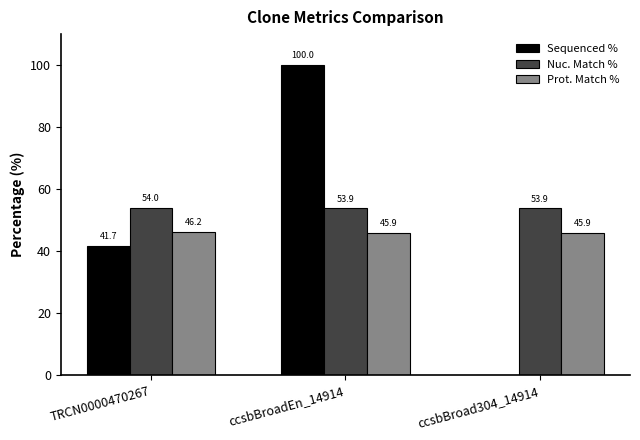

Reading left to right, list all the values displayed in this chart.

Sequenced %: TRCN0000470267=41.7	ccsbBroadEn_14914=100.0	ccsbBroad304_14914=0.0
Nuc. Match %: TRCN0000470267=54.0	ccsbBroadEn_14914=53.9	ccsbBroad304_14914=53.9
Prot. Match %: TRCN0000470267=46.2	ccsbBroadEn_14914=45.9	ccsbBroad304_14914=45.9